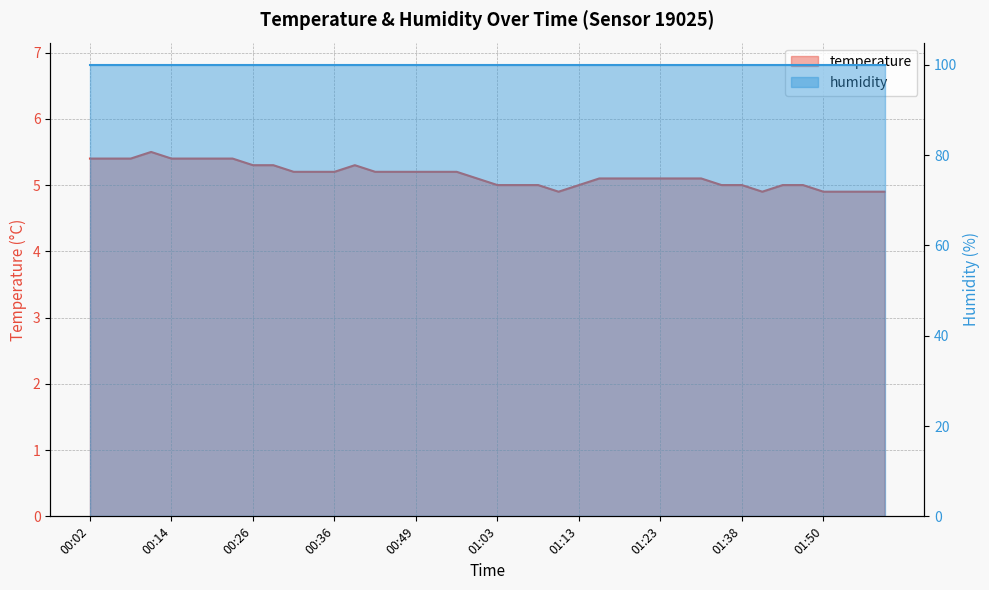

How many data points are above 5?

26